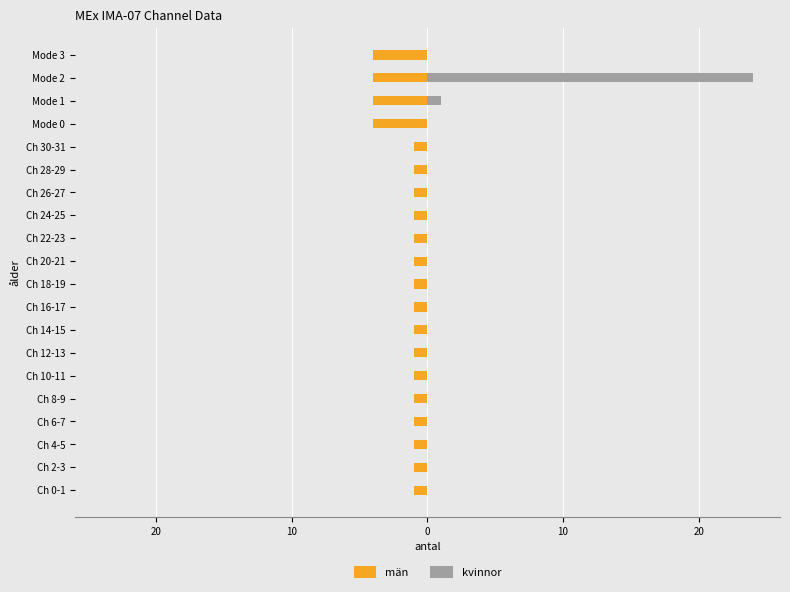

Reading left to right, list all the values displayed in this chart.

män: -1	-1	-1	-1	-1	-1	-1	-1	-1	-1	-1	-1	-1	-1	-1	-1	-4	-4	-4	-4
kvinnor: 0	0	0	0	0	0	0	0	0	0	0	0	0	0	0	0	0	1	24	0